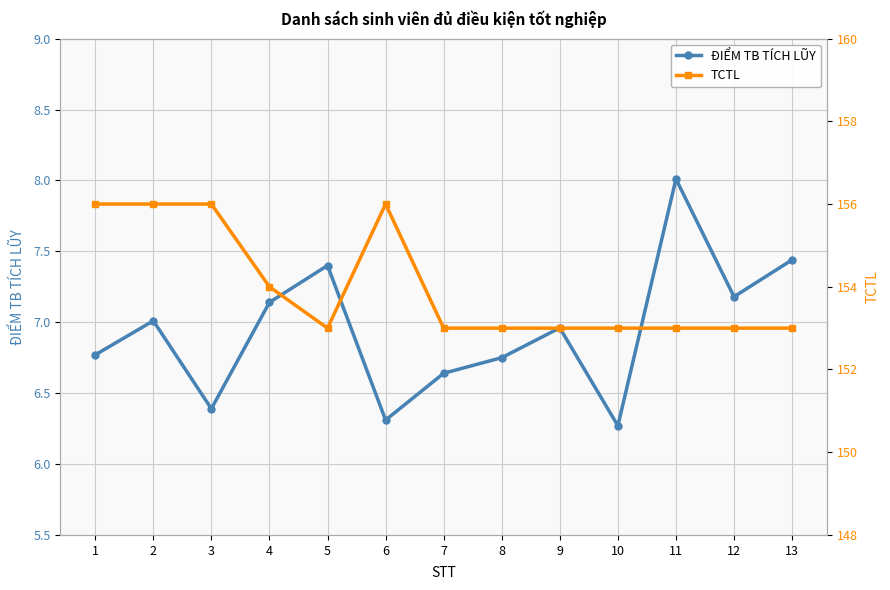

What is the highest value of the ĐIỂM TB TÍCH LŨY series?

8.0